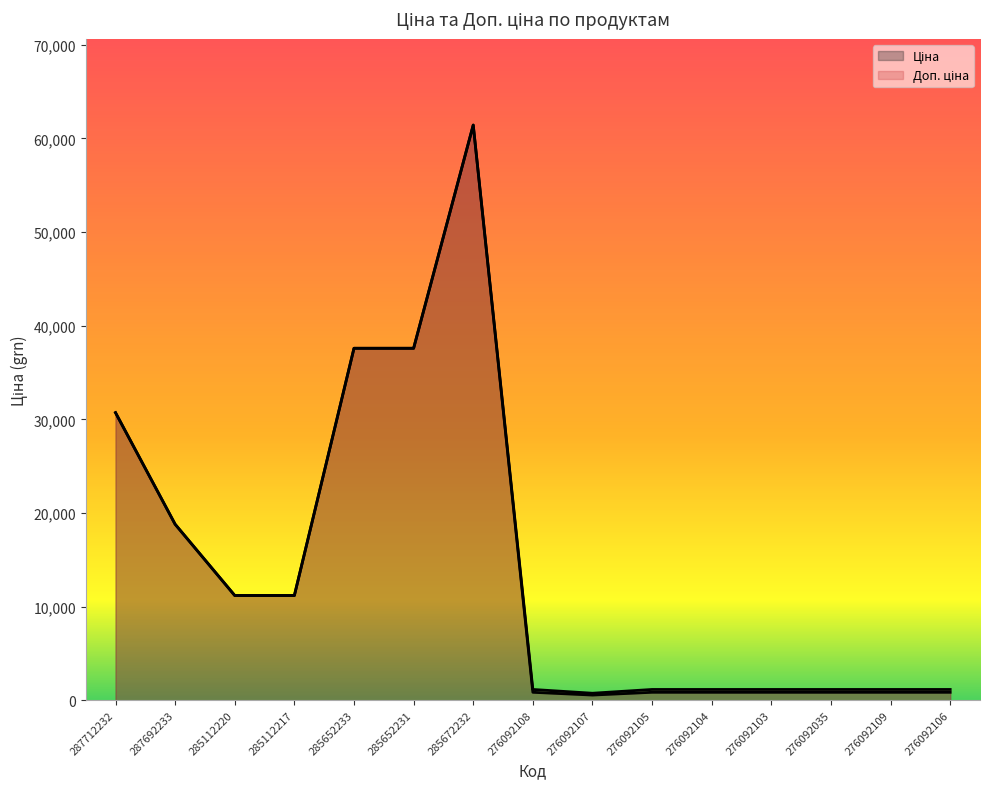

True or false: Доп. ціна and Ціна cross at least once.

False